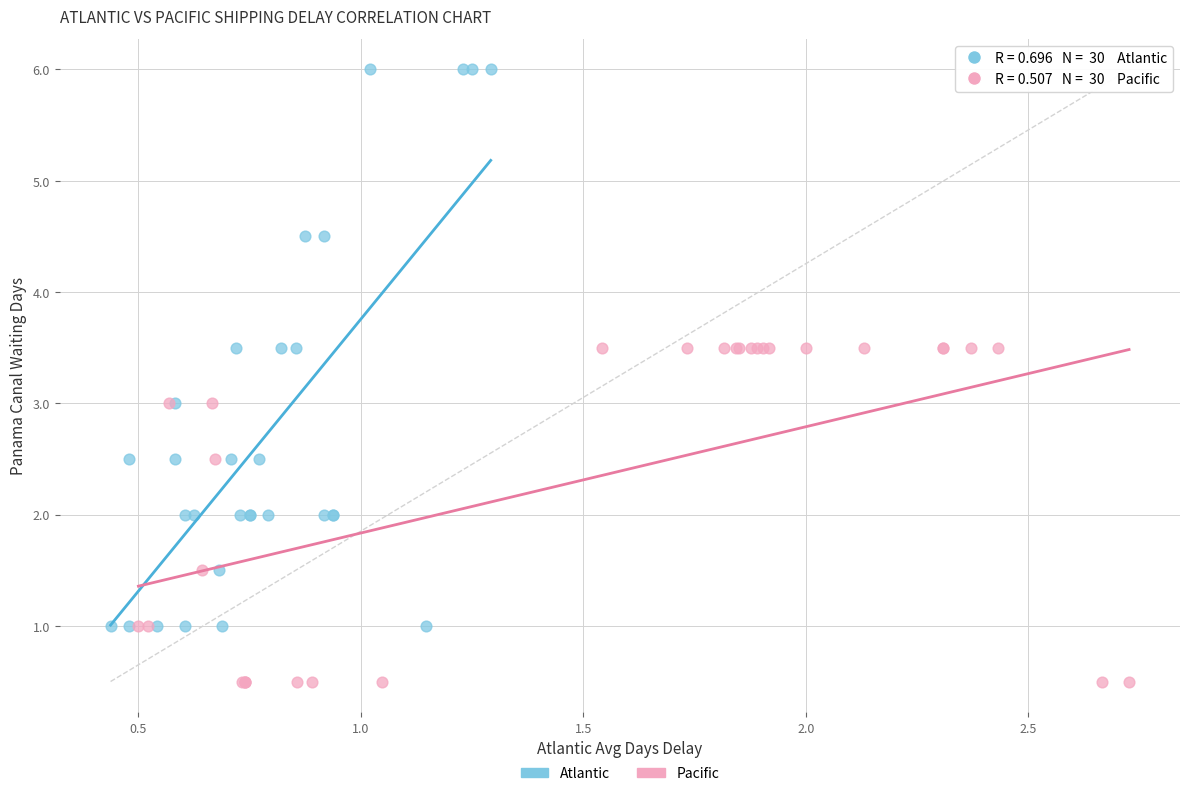

Which series contains the highest Y value?

Atlantic